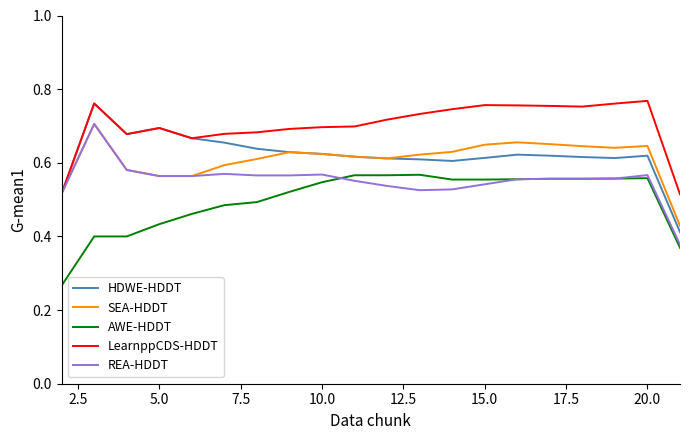

Which series has the largest total across all categories?

LearnppCDS-HDDT